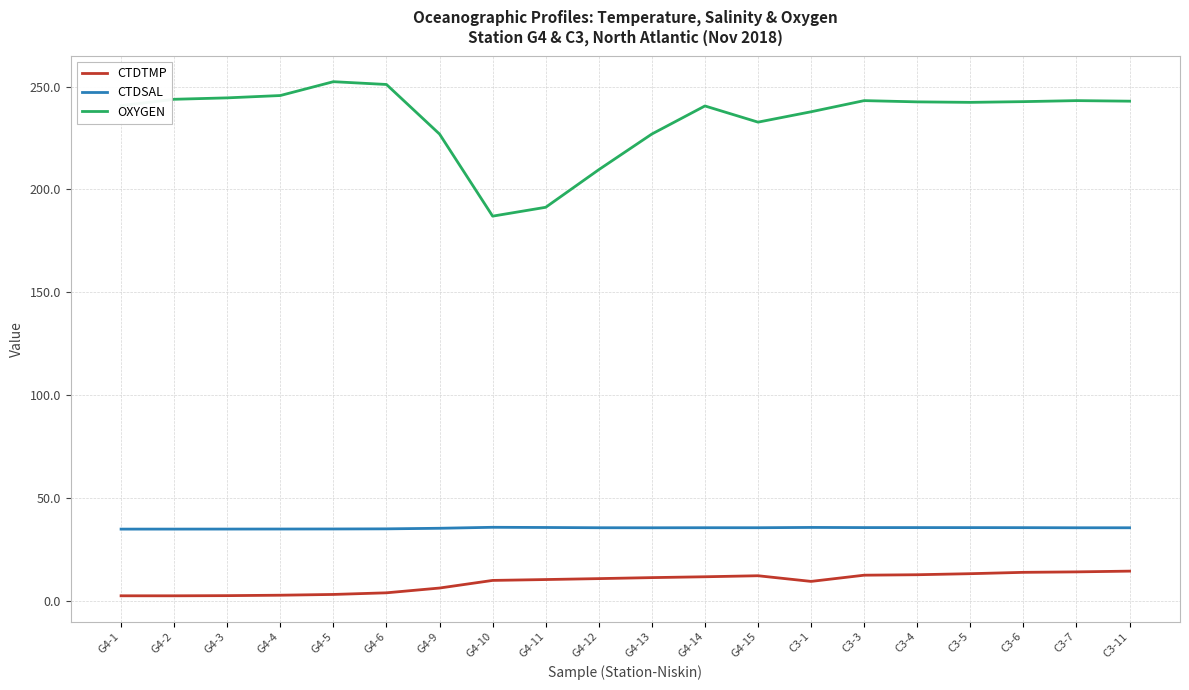

What is the difference between the CTDTMP values at G4-13 and G4-3?

8.8